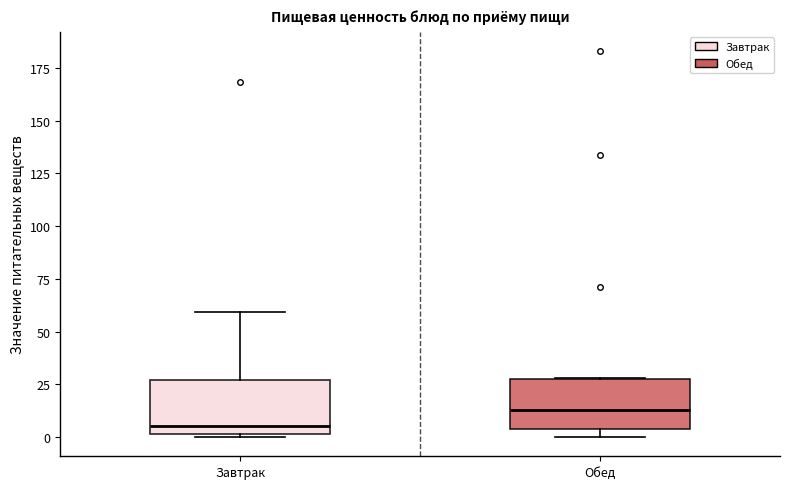

Reading left to right, read every box against the y-axis: the position of its median line, the range the box covers, and the ends of its whiskers. The values are not printed on the chart, so give them approximately, as read against the axis.

Завтрак: median 5, box 0 to 25, whiskers 0 (just below the box's lower edge) to 60
Обед: median 15, box 5 to 25, whiskers 0 to 30